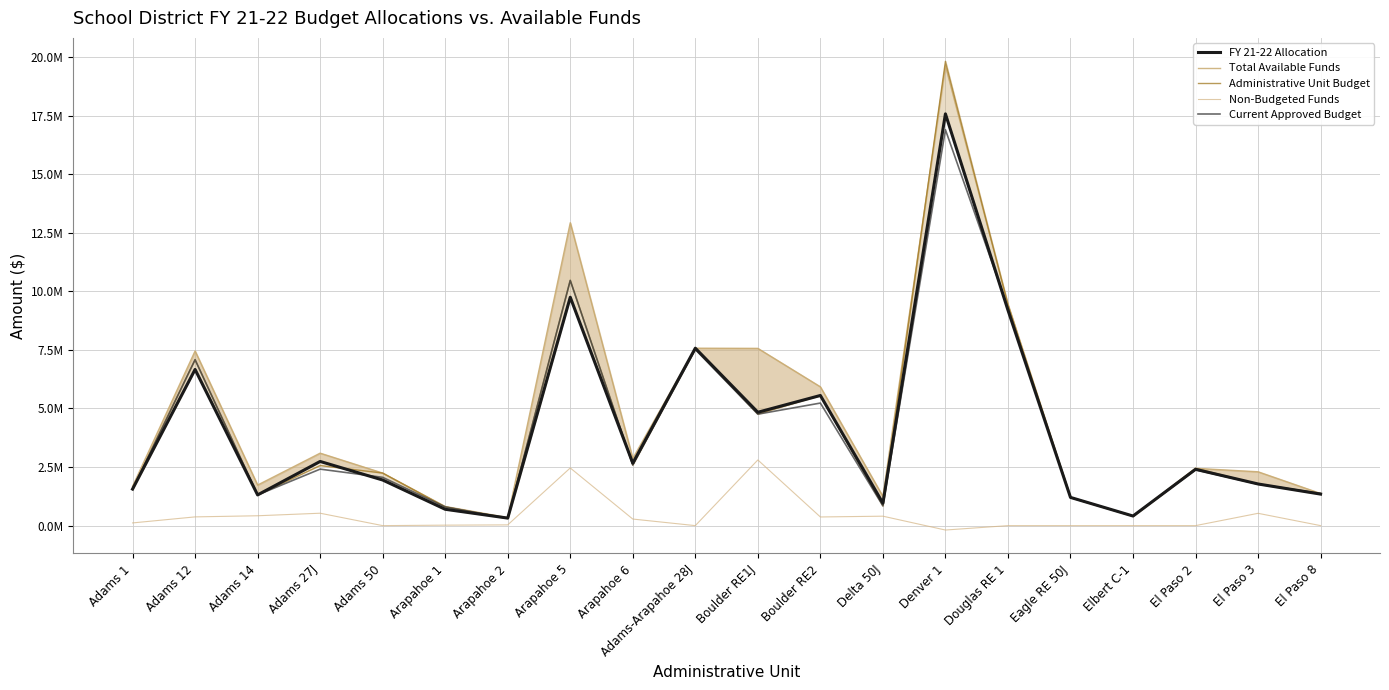

Which series changed the most between Arapahoe 5 and Boulder RE2?

Total Available Funds